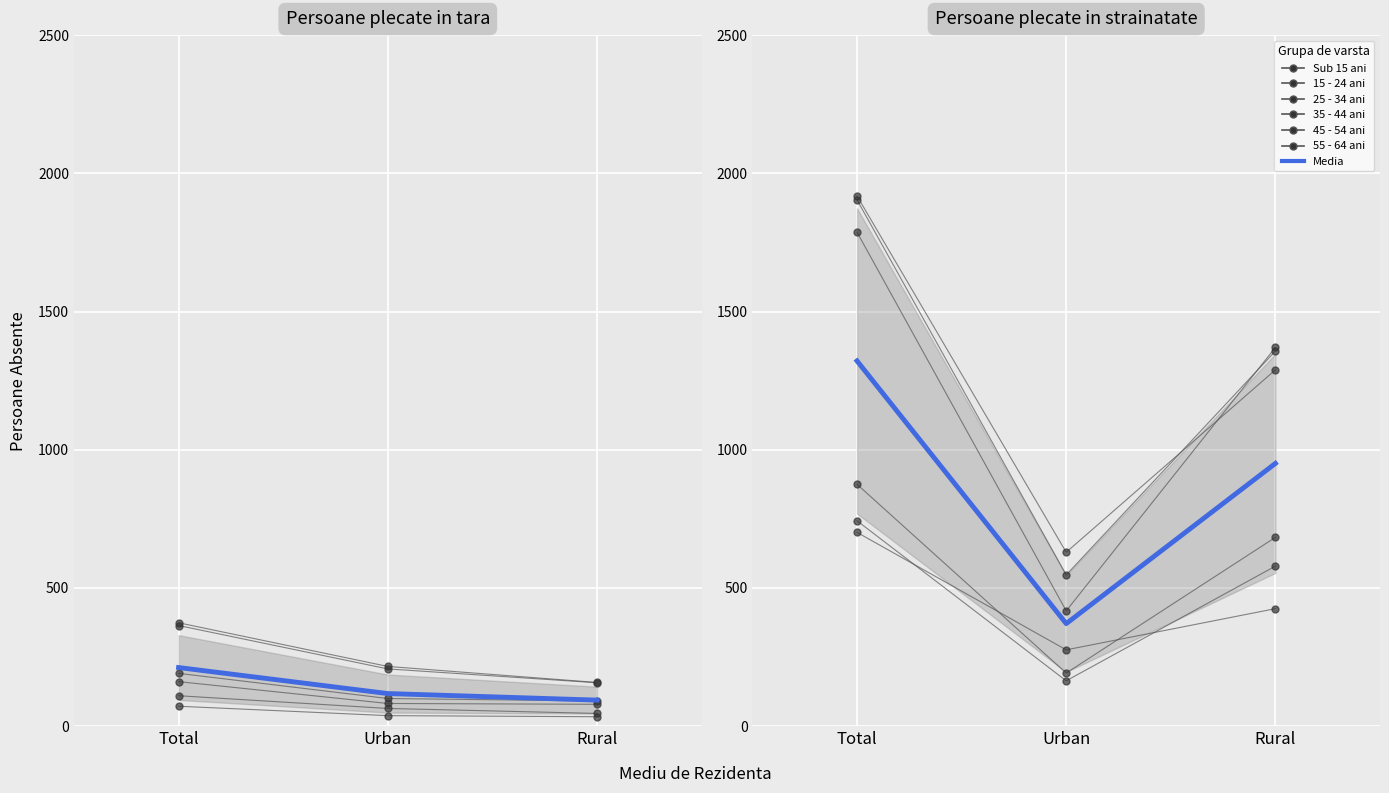

At which label does 55 - 64 ani first exceed 425?

Total